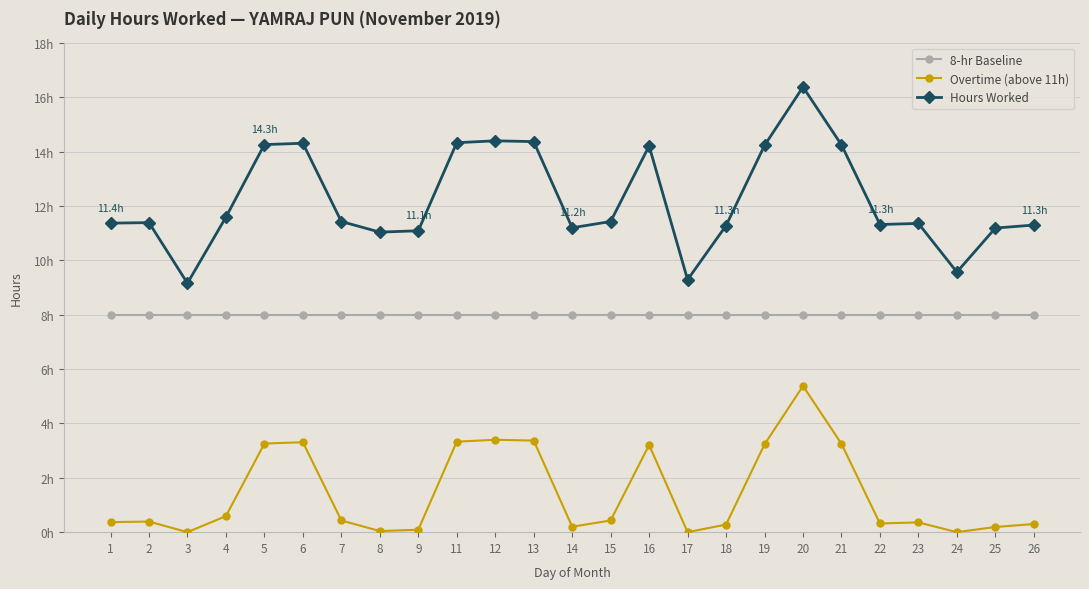

What are all the series names shown in the legend?

8-hr Baseline, Overtime (above 11h), Hours Worked